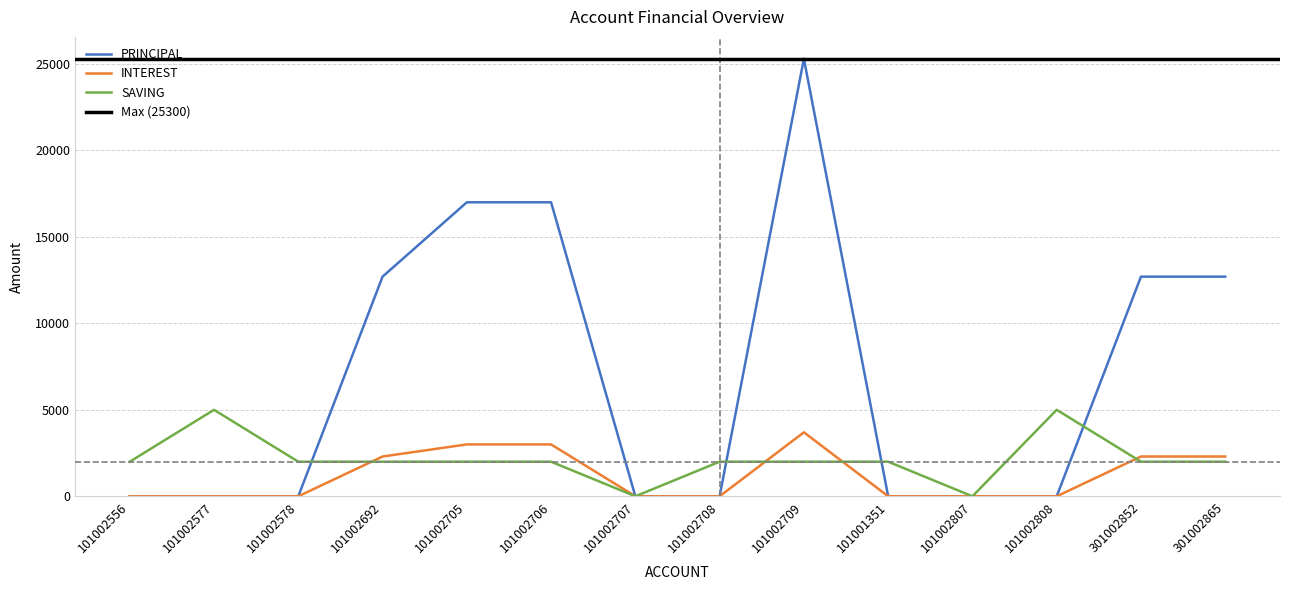

True or false: PRINCIPAL and INTEREST cross at least once.

False